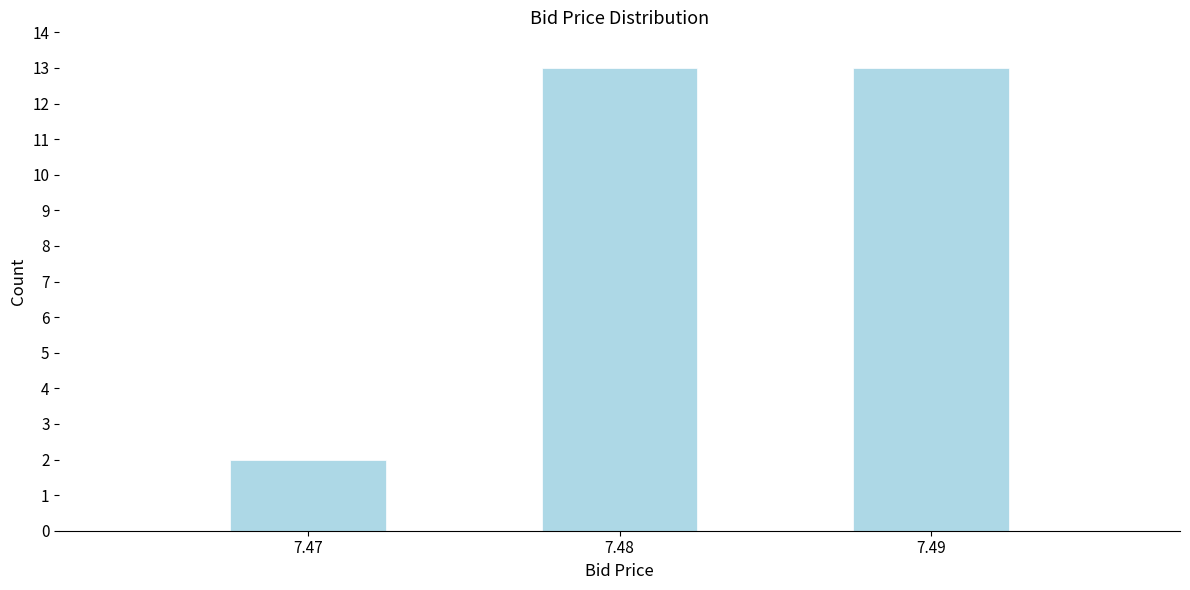

Reading left to right, extract all data points from this chart.

7.47=2	7.48=13	7.49=13